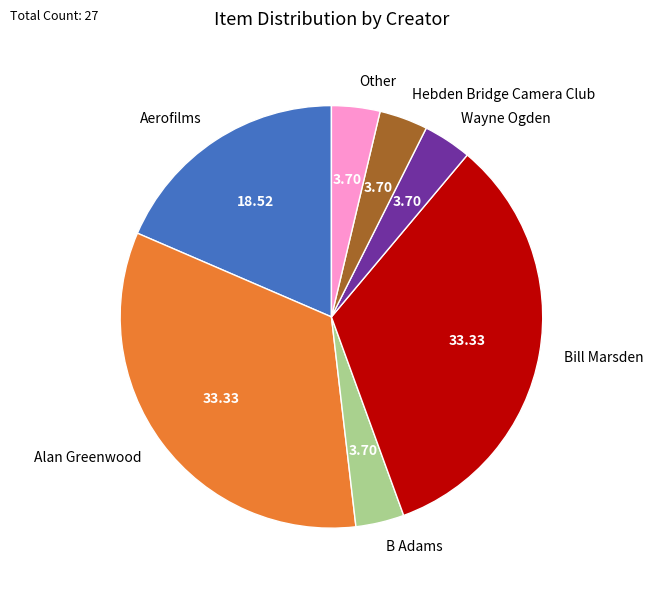

Is there any slice that represents more than half of the pie?

No